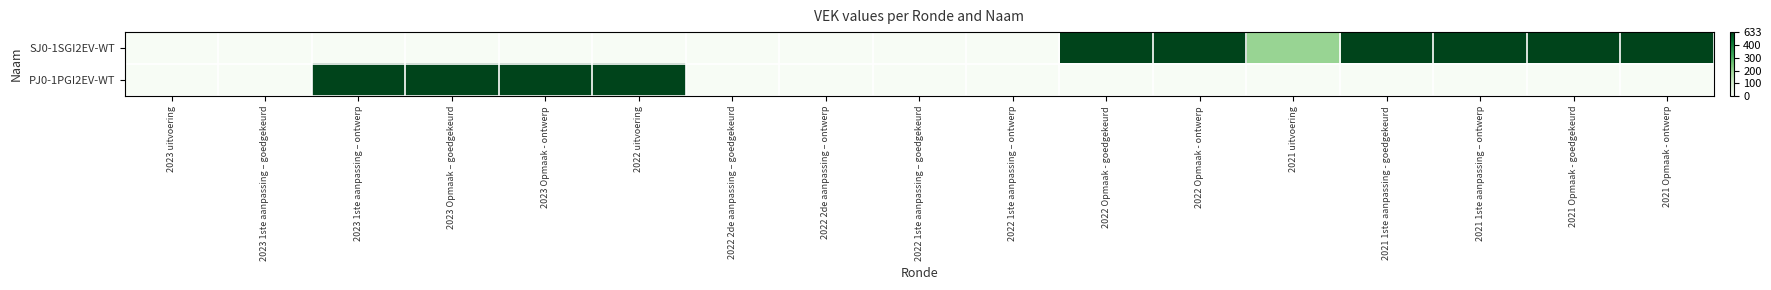

Between 2023 1ste aanpassing – goedgekeurd and 2021 1ste aanpassing - goedgekeurd, which series saw the biggest shift?

SJ0-1SGI2EV-WT